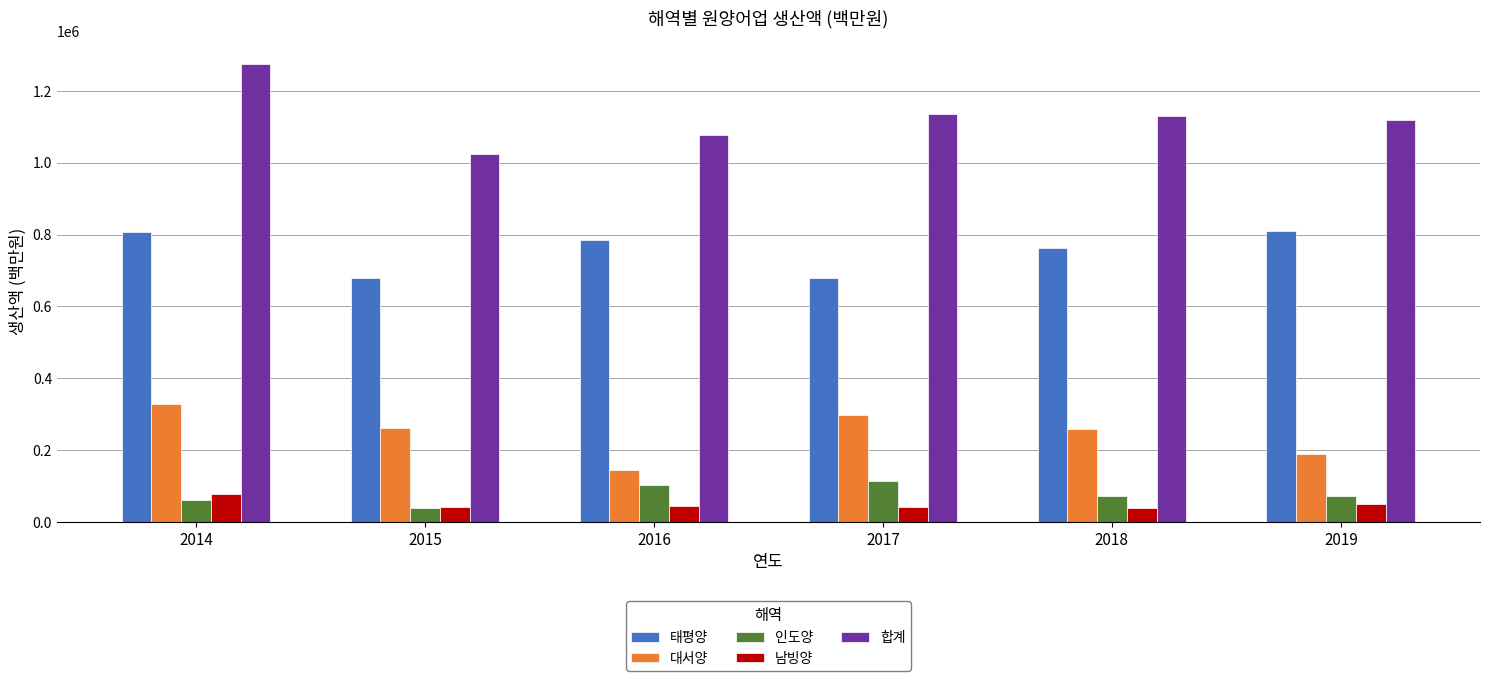

At how many categories does at least one series exceed 570964?

6